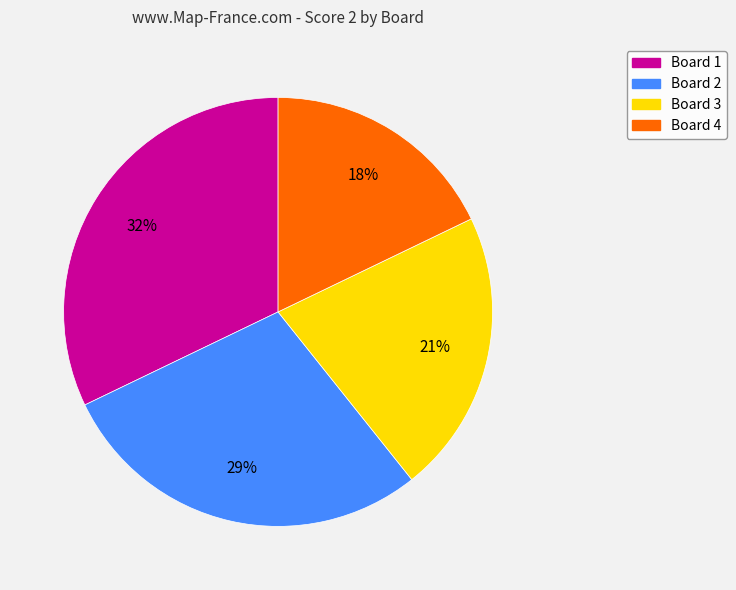

Does Board 1 account for over 50% of the chart?

No